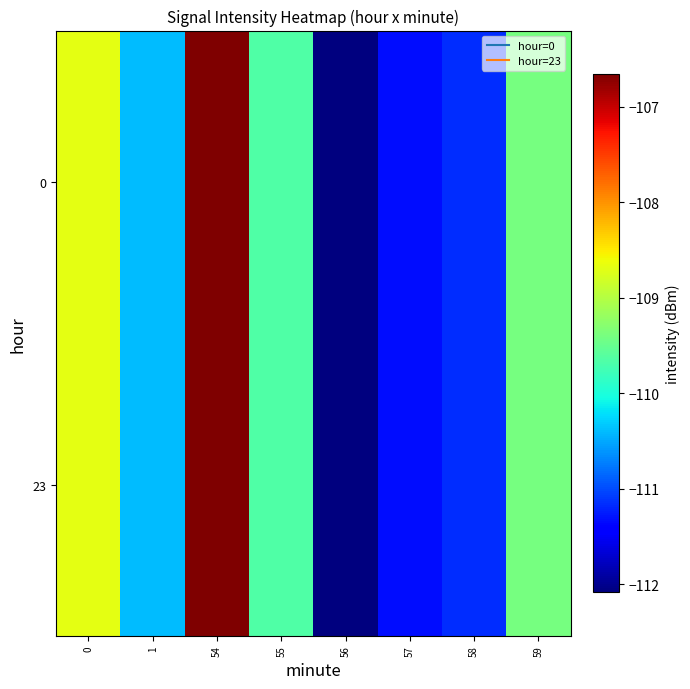

What is the smallest value displayed?

-112.1